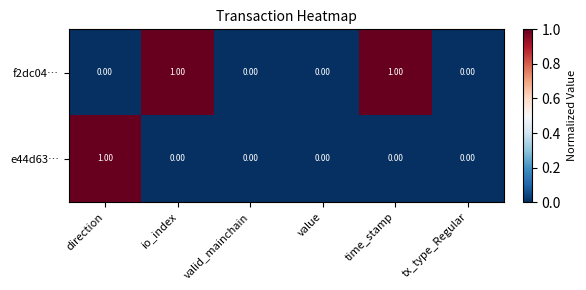

How many series are shown in this chart?

2